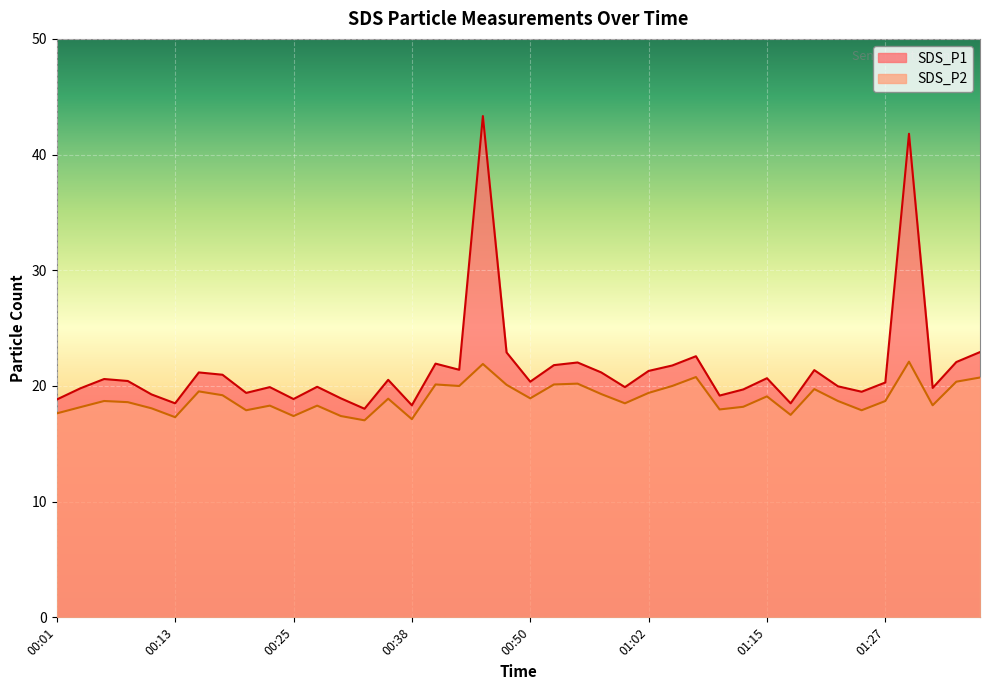

What is the difference between the second highest and minimum values in the SDS_P1 series?

23.8